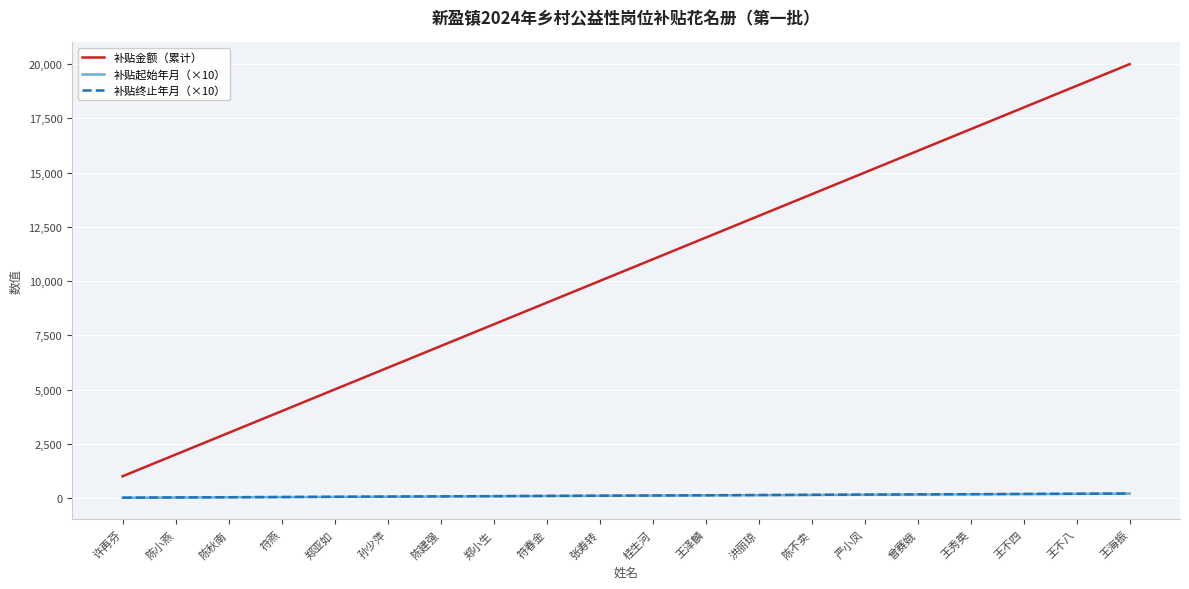

What is the maximum value for 补贴金额（累计）?

20000